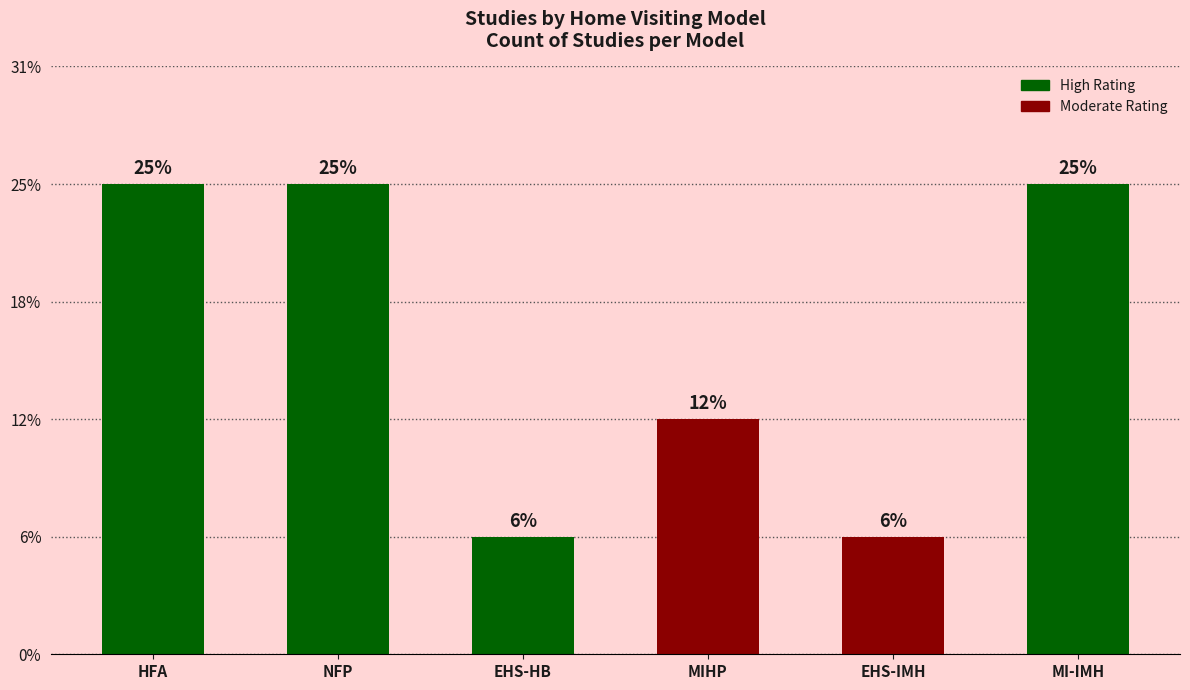

What position from the left is NFP?

2